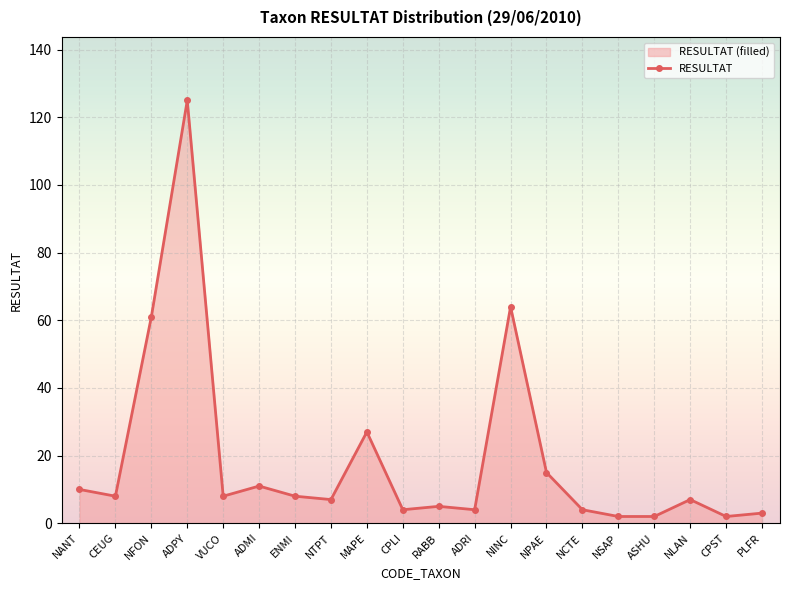

Rank the categories by value from highest to lowest.

ADPY, NINC, NFON, MAPE, NPAE, ADMI, NANT, CEUG, VUCO, ENMI, NTPT, NLAN, RABB, CPLI, ADRI, NCTE, PLFR, NSAP, ASHU, CPST